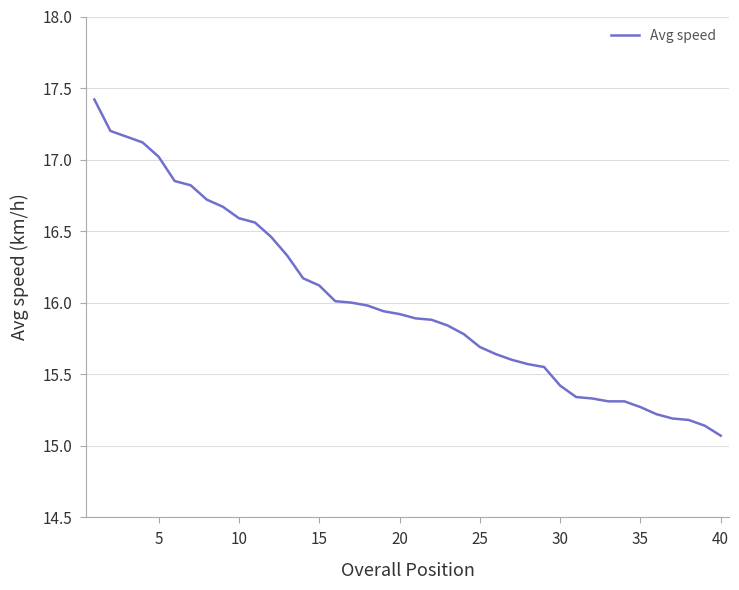

What is the greatest value displayed?

17.4